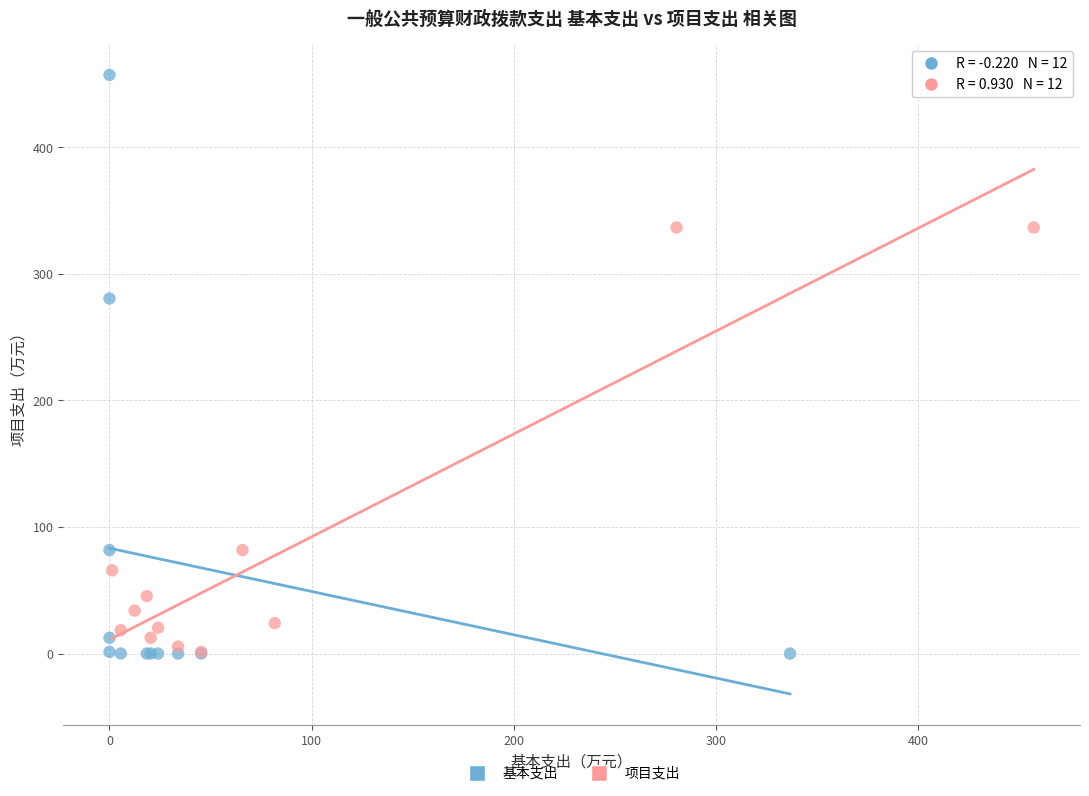

Which series contains the highest Y value?

基本支出